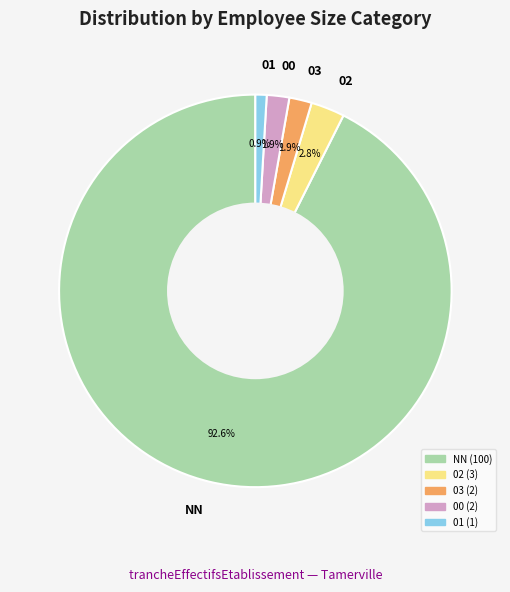

What percentage is the 00 slice, to the nearest percent?

2%